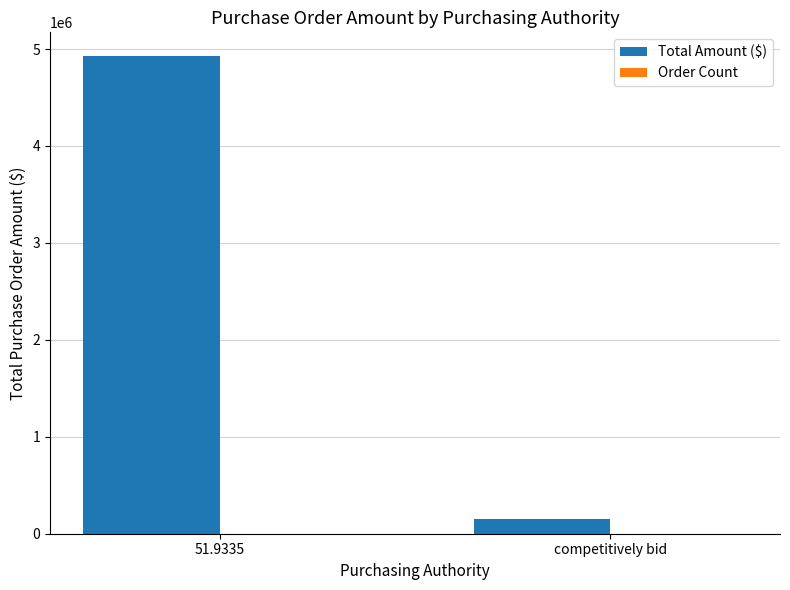

At which category does the chart reach its peak across all series?

51.9335